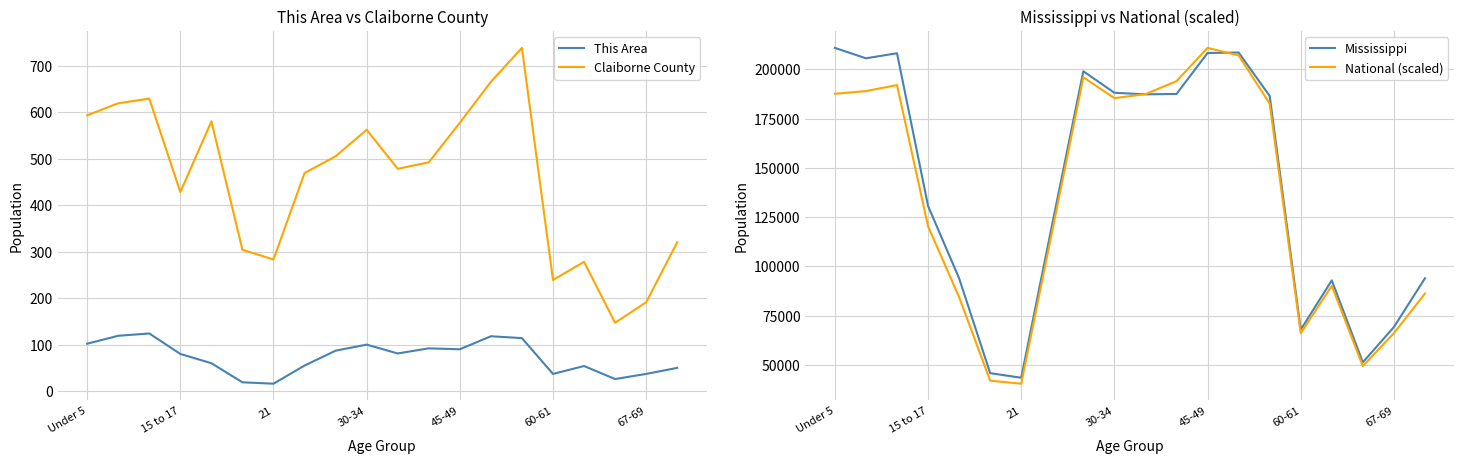

True or false: Mississippi has a value of 210956.0 at Under 5.

True